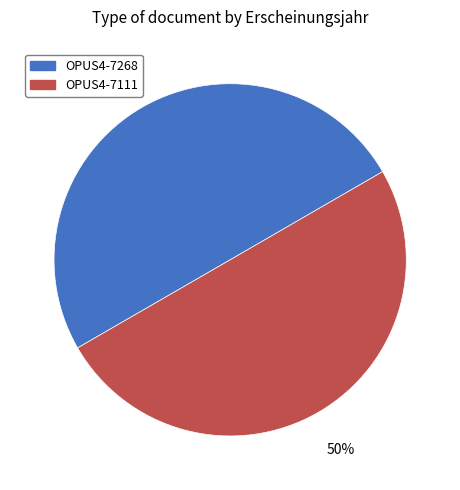

Count the number of slices in the pie.

2